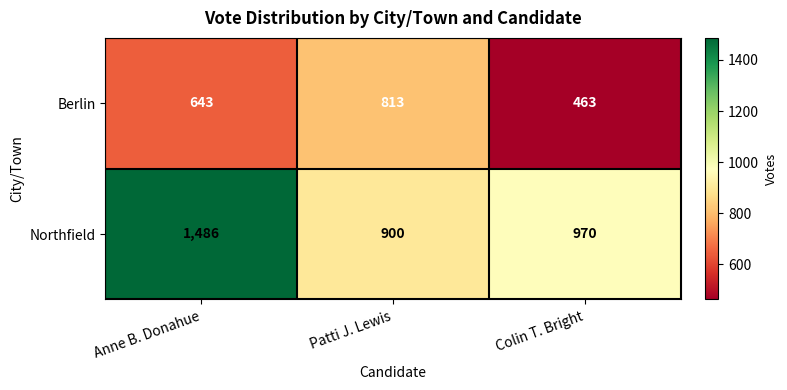

What is the difference between the highest and lowest values at Colin T. Bright?

507